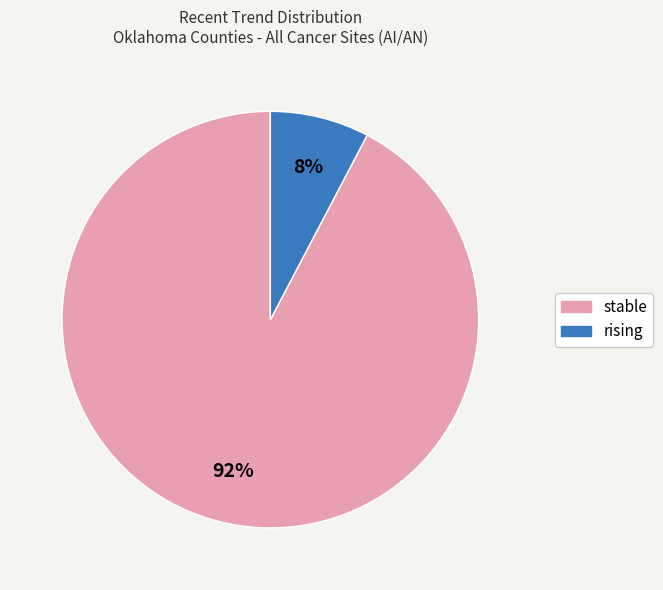

Which slice represents more than half of the pie?

stable